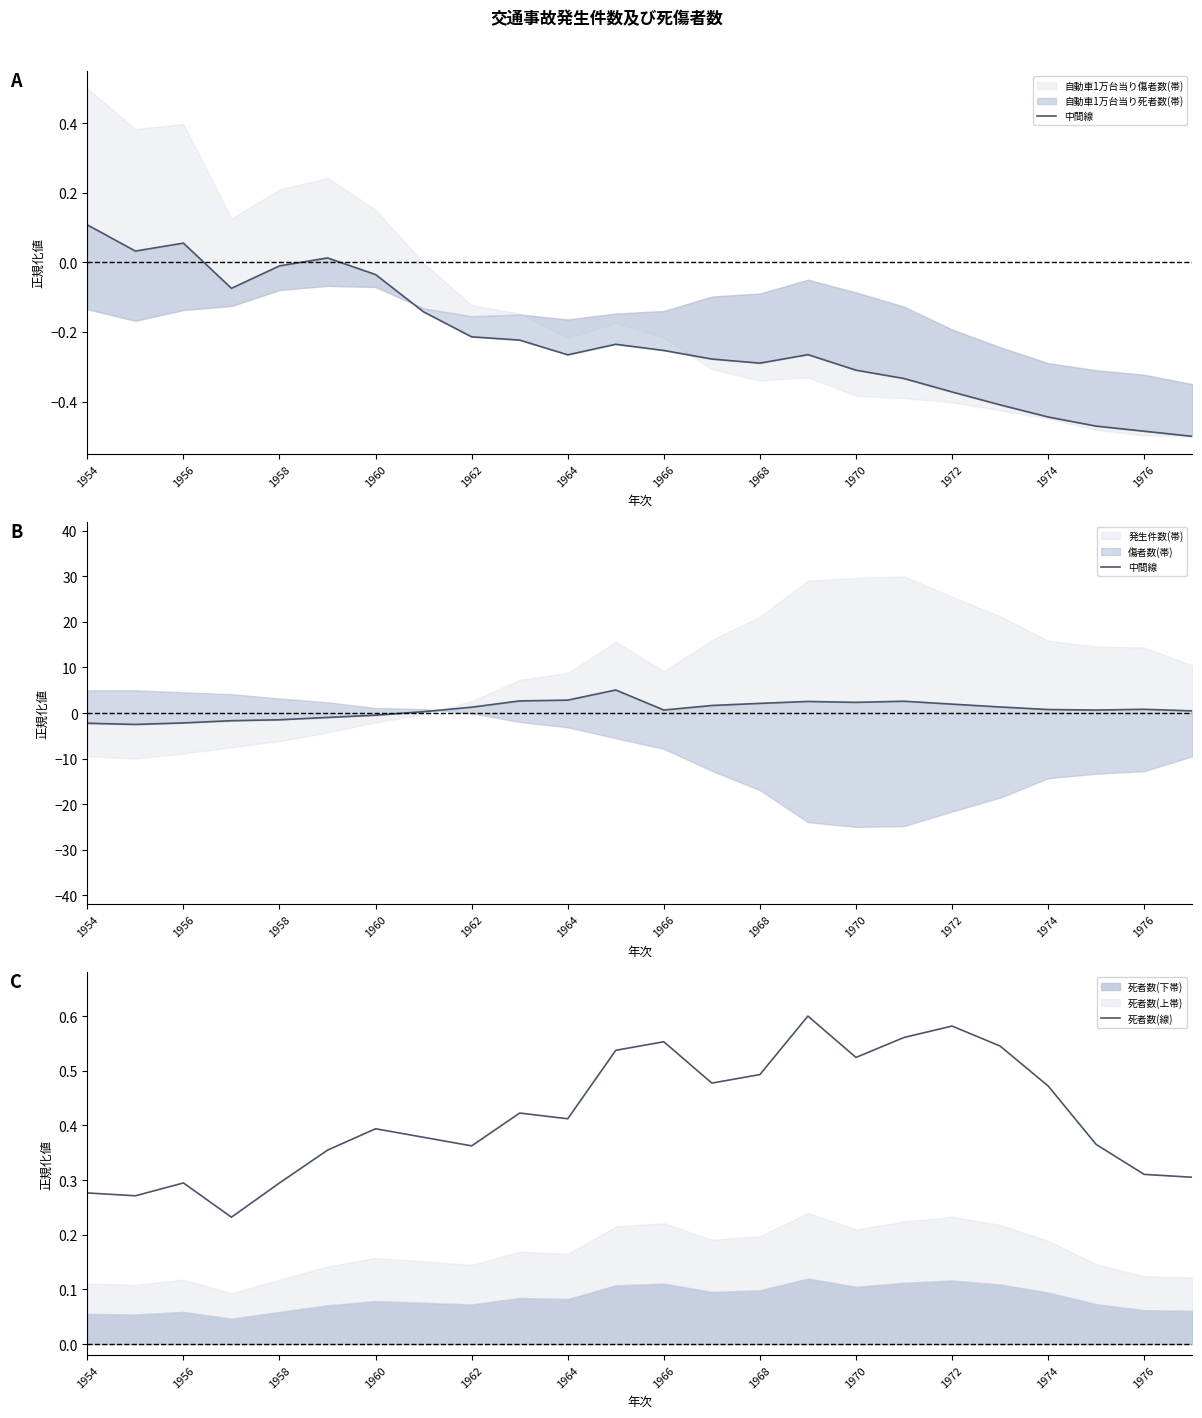

The 死者数(線) series shows 0.1 at 1974. True or false?

False